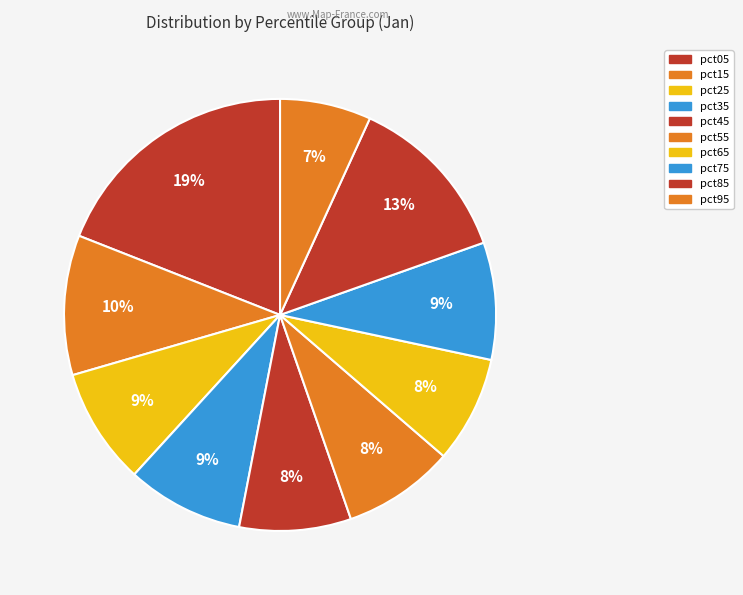

Which slice is the largest?

pct05